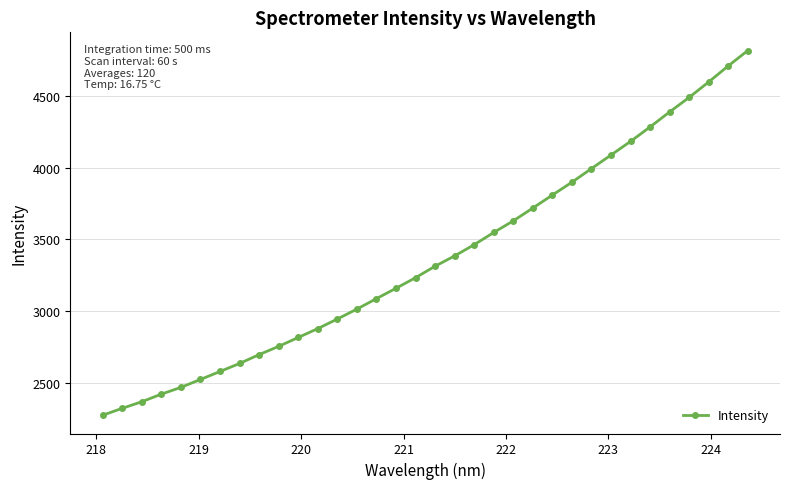

What is the sum of all values?

114472.0